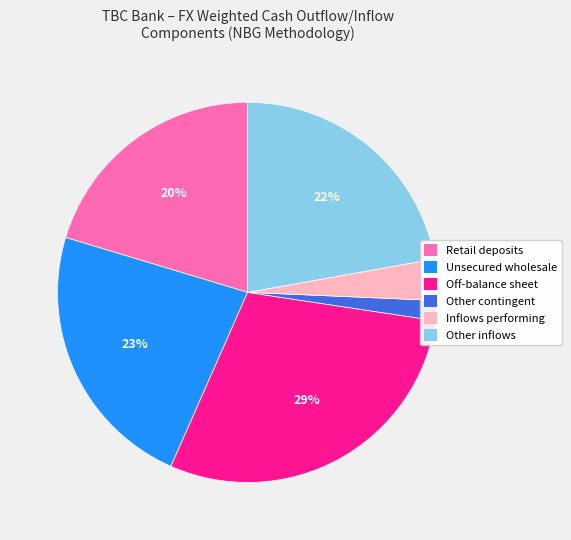

Is there a majority slice in this chart?

No